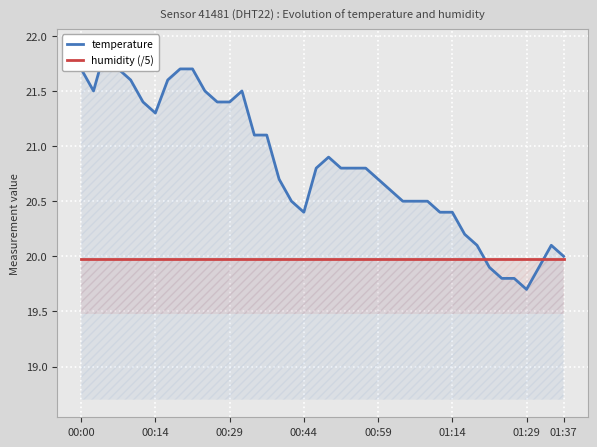

What is the sum of all temperature values?

832.9